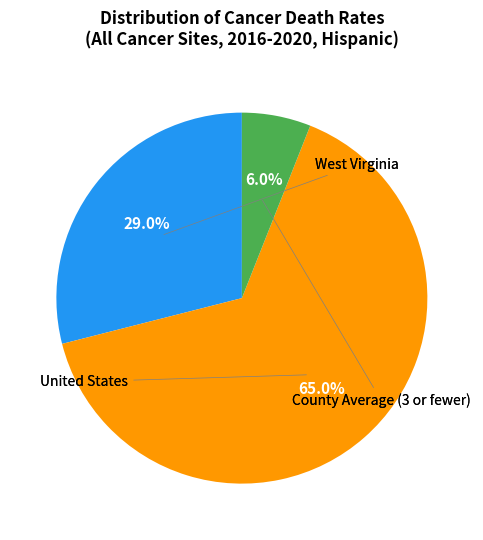

Is there a majority slice in this chart?

Yes